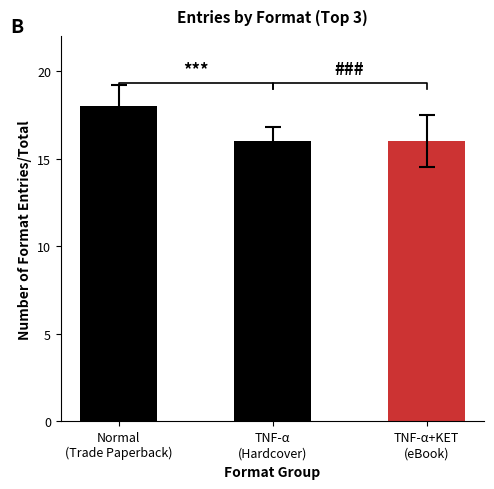

Which category has the lowest value across all series?

TNF-α
(Hardcover)